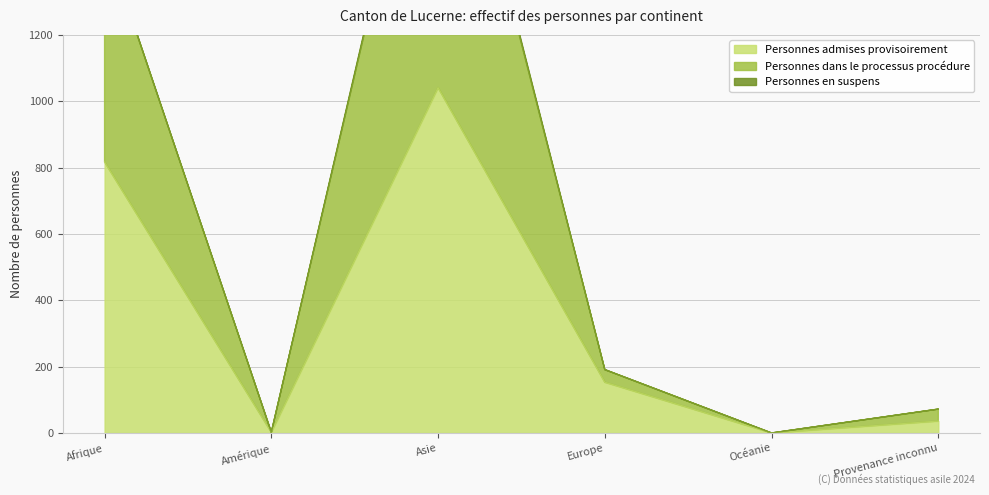

Reading left to right, list all the values displayed in this chart.

Personnes admises provisoirement: 817	2	1041	153	0	36
Personnes dans le processus procédure: 1493	2	2169	191	0	72